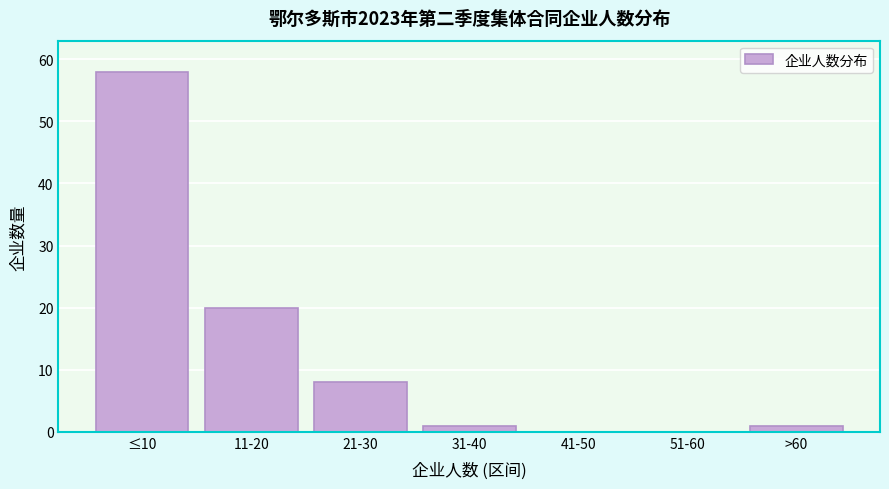

Reading right to left, extract all data points from this chart.

>60=1	51-60=0	41-50=0	31-40=1	21-30=8	11-20=20	≤10=58